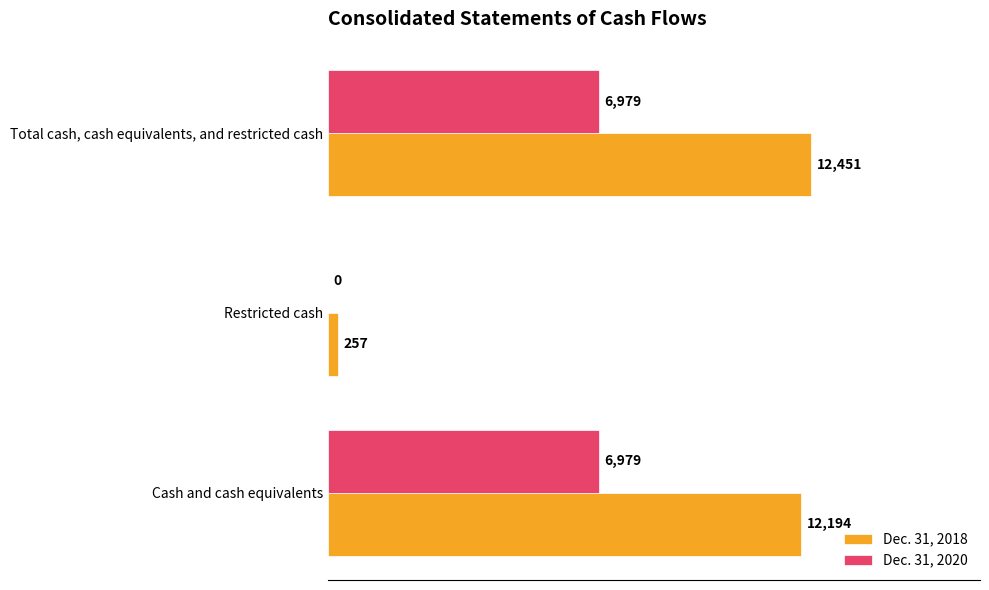

What are all the series names shown in the legend?

Dec. 31, 2018, Dec. 31, 2020